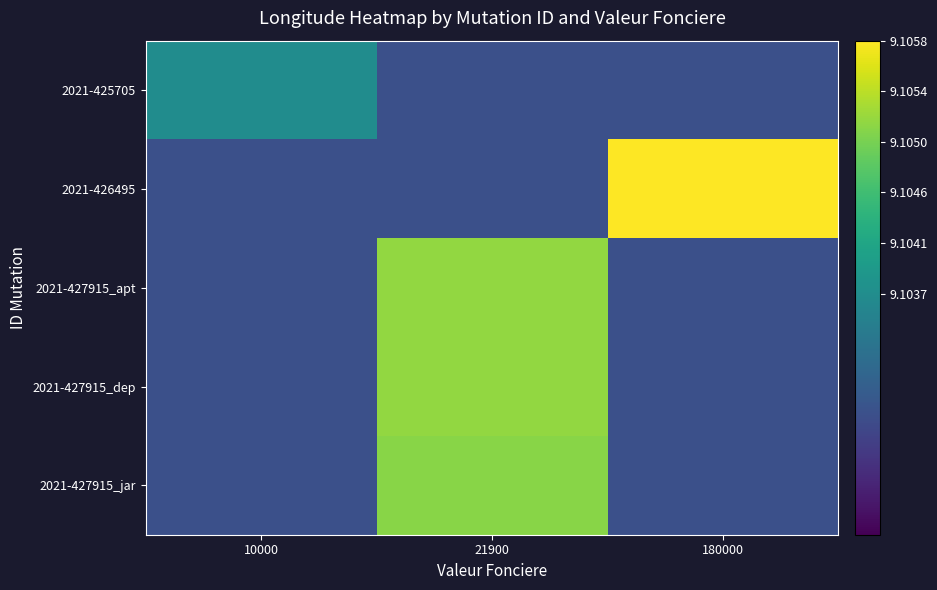

Reading left to right, transcribe all the data shown in this chart.

2021-425705: 10000=9.1	21900=9.1	180000=9.1
2021-426495: 10000=9.1	21900=9.1	180000=9.1
2021-427915_apt: 10000=9.1	21900=9.1	180000=9.1
2021-427915_dep: 10000=9.1	21900=9.1	180000=9.1
2021-427915_jar: 10000=9.1	21900=9.1	180000=9.1